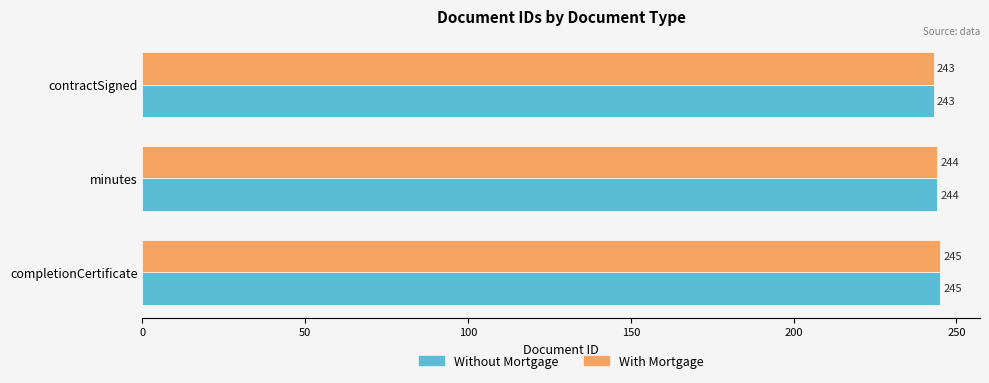

What is the minimum value for With Mortgage?

243